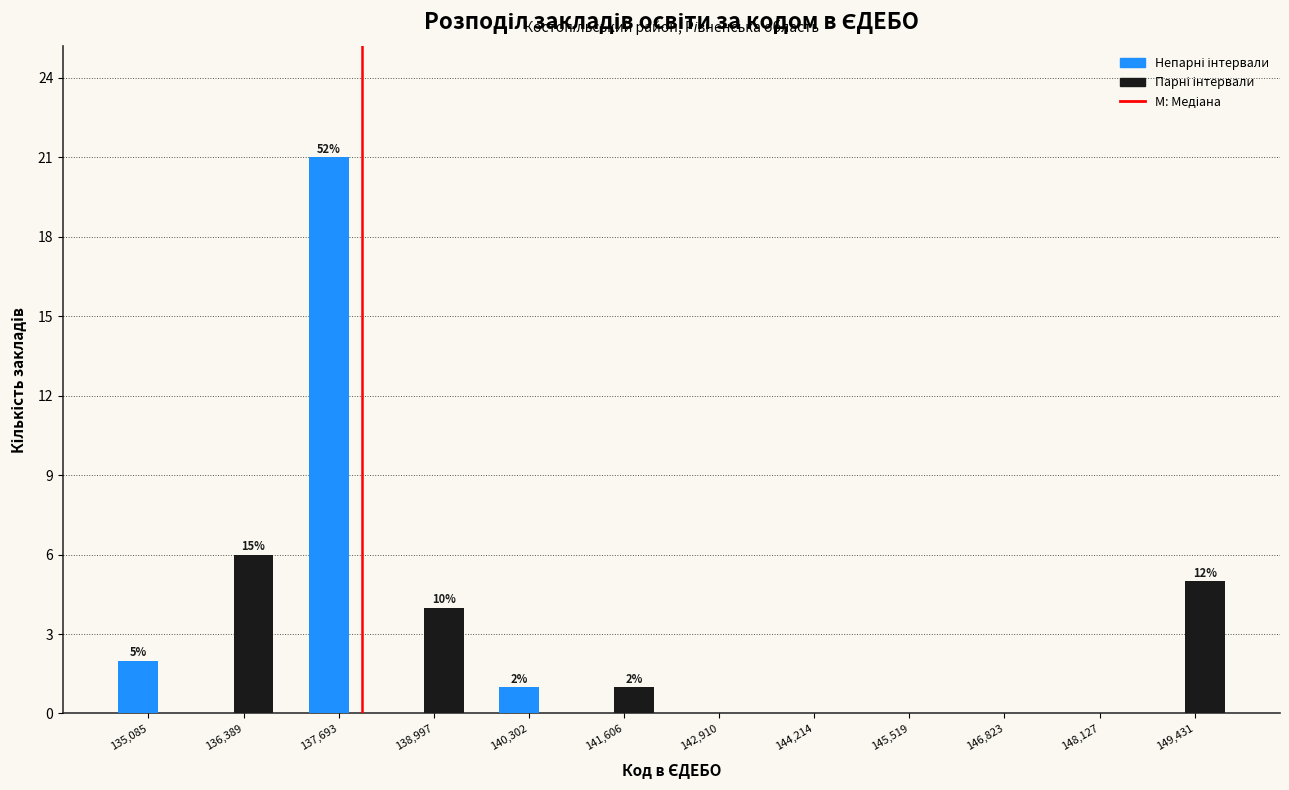

In the Парні інтервали series, which range on the x-axis has the tallest bar?

135800 to 137000